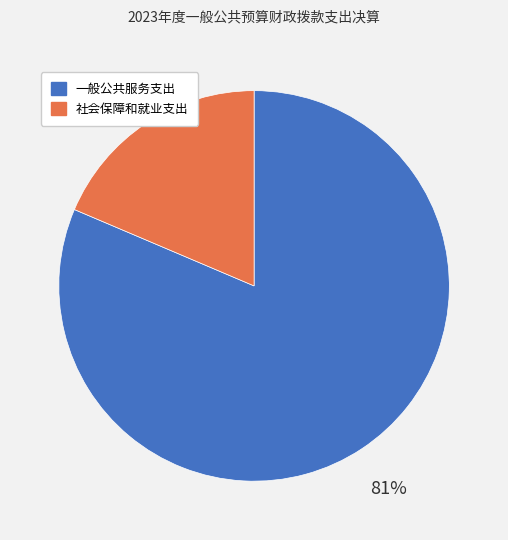

How many slices are in this pie chart?

2